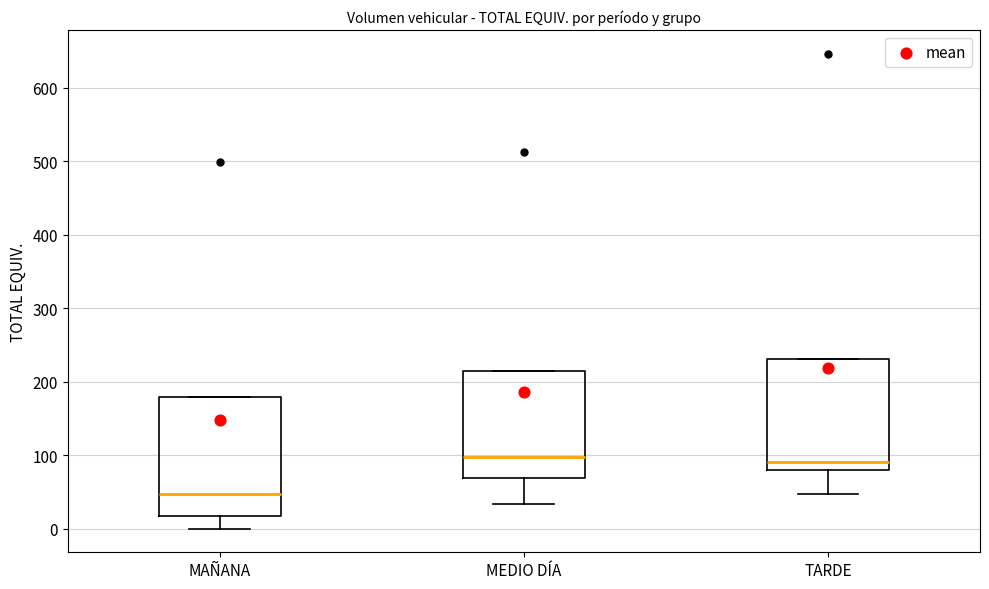

Reading left to right, transcribe this box plot: for each box, give where its median line is, the range the box spans, and where its two whiskers end, as read against the y-axis. The values are not printed on the chart, so give them approximately, as read against the axis.

MAÑANA: median 50, box 20 to 180, whiskers 0 to 180
MEDIO DÍA: median 100, box 70 to 210, whiskers 30 to 210
TARDE: median 90, box 80 to 230, whiskers 50 to 230